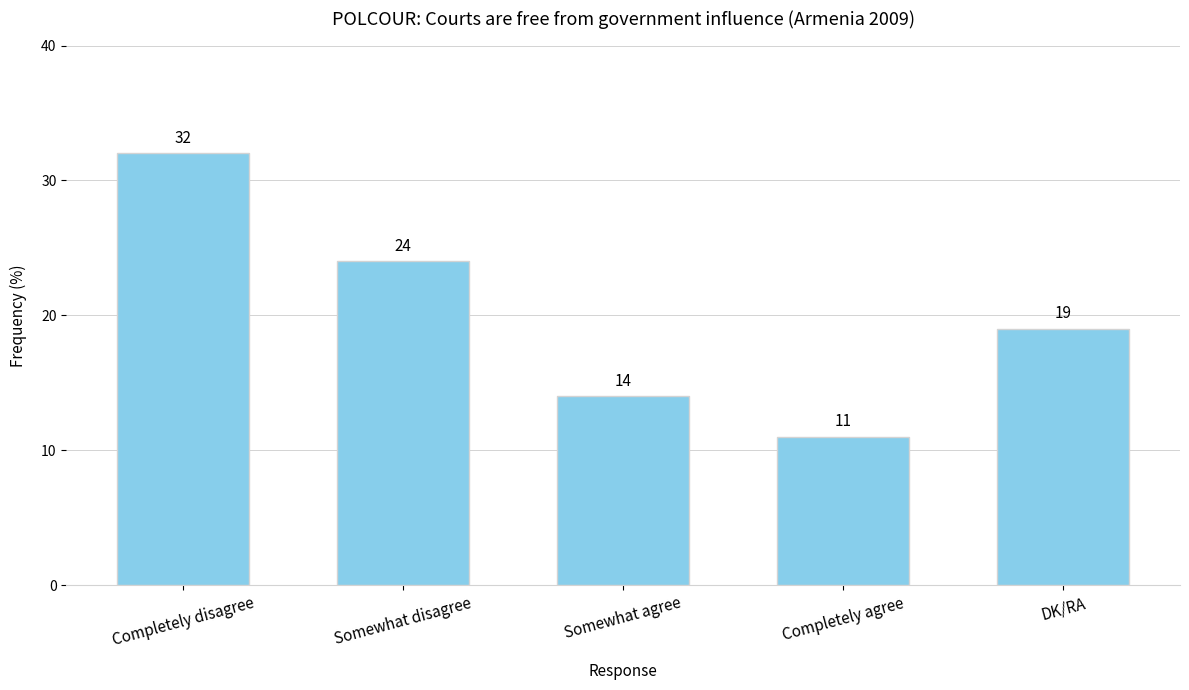

Between DK/RA and Somewhat disagree, which is larger?

Somewhat disagree